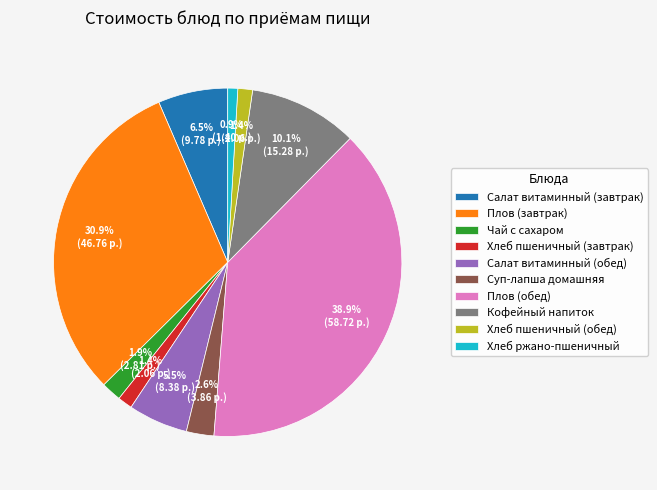

Does Салат витаминный (обед) account for over 50% of the chart?

No